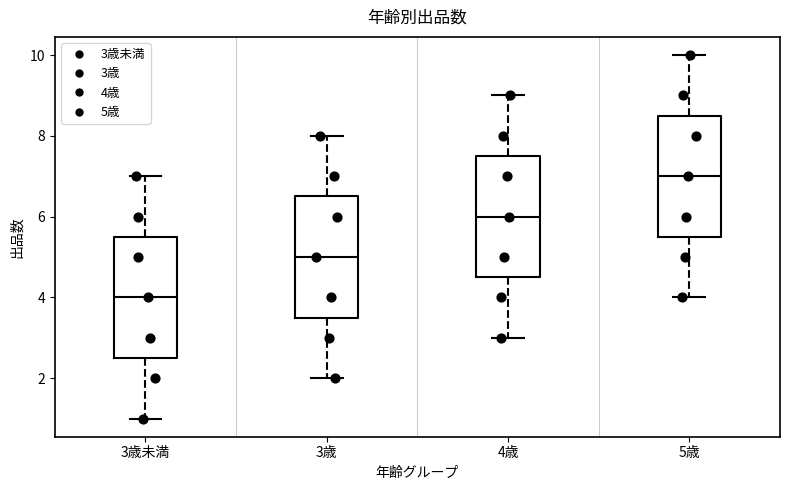

Reading left to right, read every box against the y-axis: the position of its median line, the range the box covers, and the ends of its whiskers. The values are not printed on the chart, so give them approximately, as read against the axis.

3歳未満: median 4.0, box 2.6 to 5.6, whiskers 1.0 to 7.0
3歳: median 5.0, box 3.6 to 6.6, whiskers 2.0 to 8.0
4歳: median 6.0, box 4.6 to 7.6, whiskers 3.0 to 9.0
5歳: median 7.0, box 5.6 to 8.6, whiskers 4.0 to 10.0